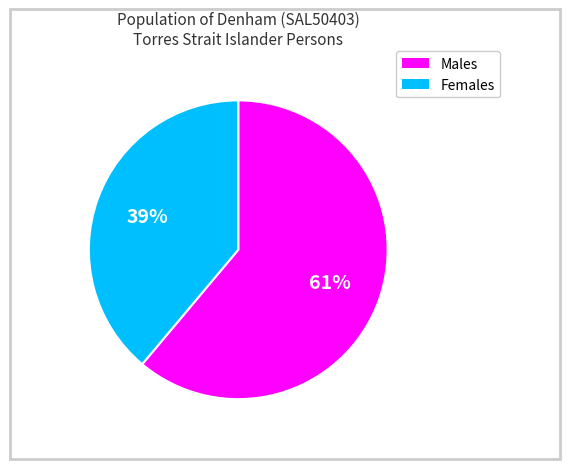

What is the ratio of the value at Males to the value at Females?

1.6